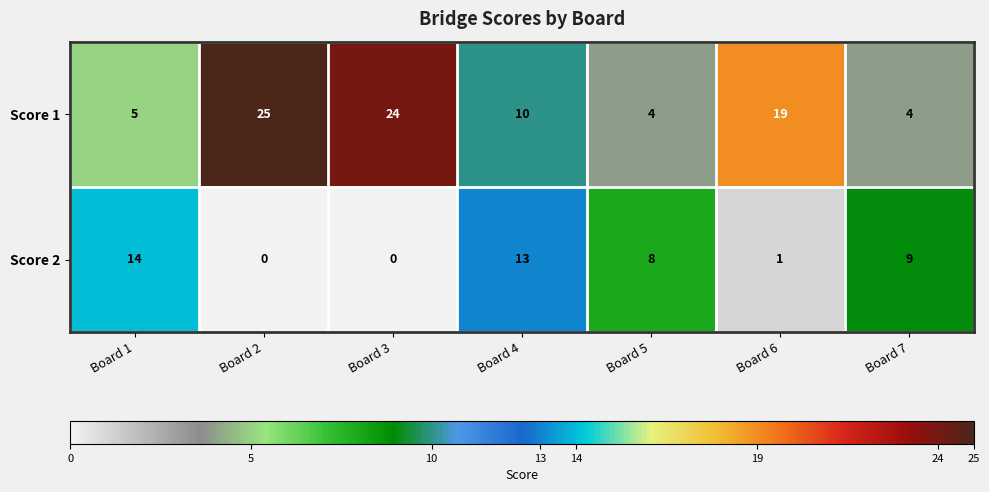

List the series in order of their overall mean, highest first.

Score 1, Score 2